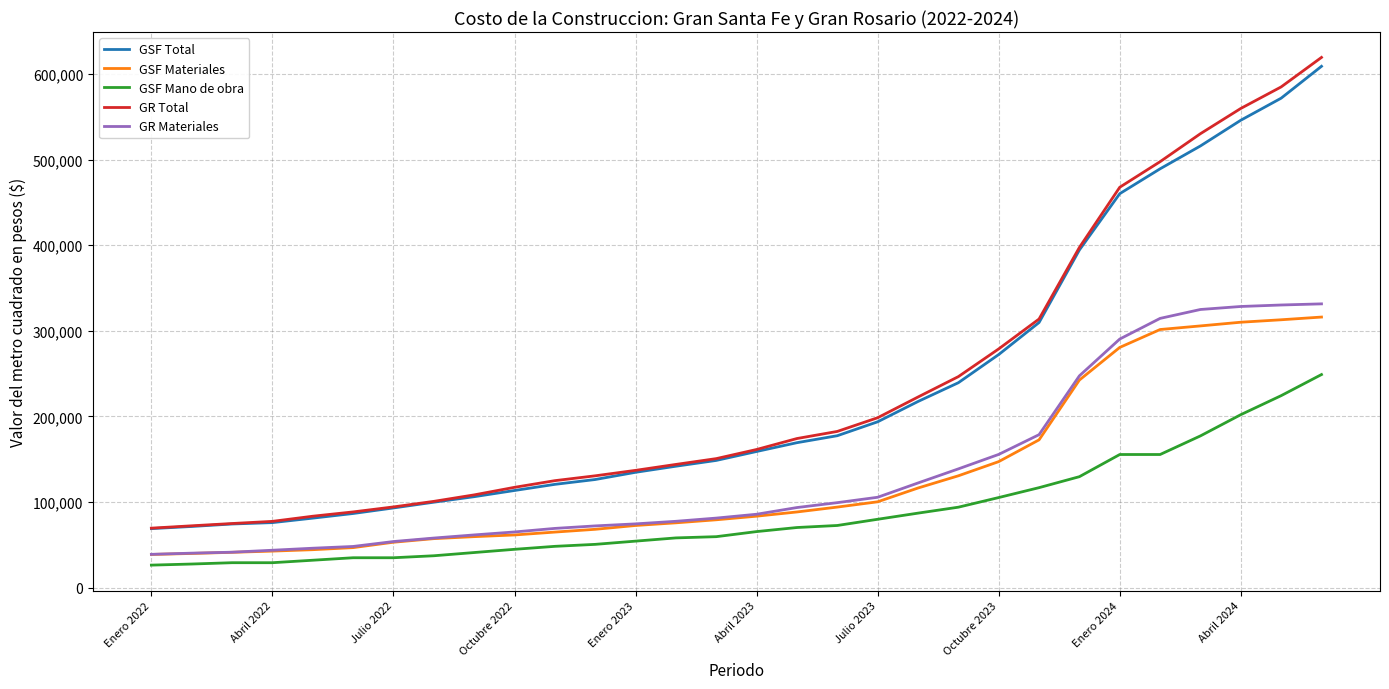

Which series has the widest spread of values?

GR Total